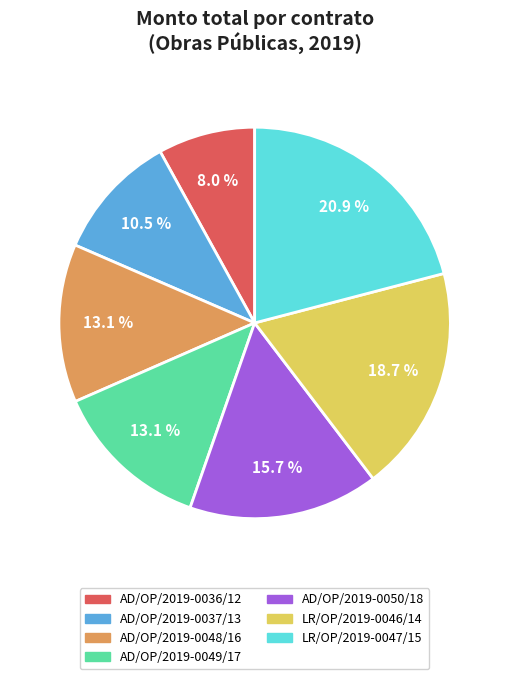

Between AD/OP/2019-0037/13 and LR/OP/2019-0046/14, which is larger?

LR/OP/2019-0046/14